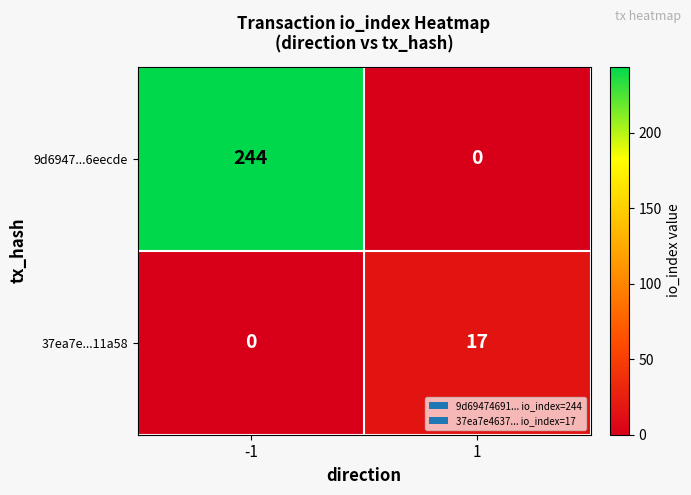

Reading left to right, list all the values displayed in this chart.

9d6947...6eecde: 244	0
37ea7e...11a58: 0	17